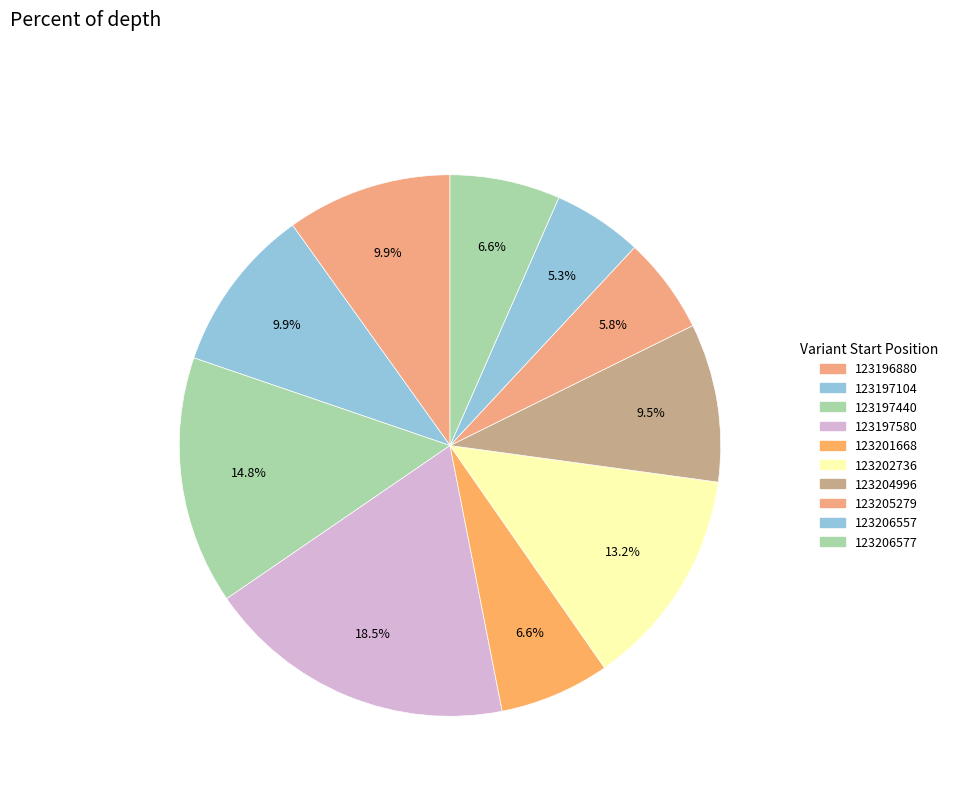

Count the number of slices in the pie.

10